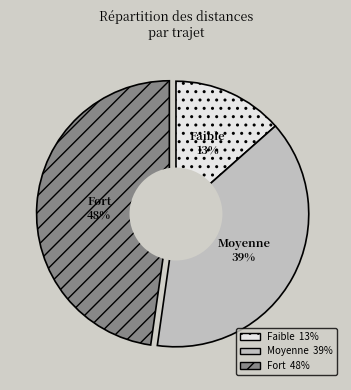

How many segments does this pie chart have?

3